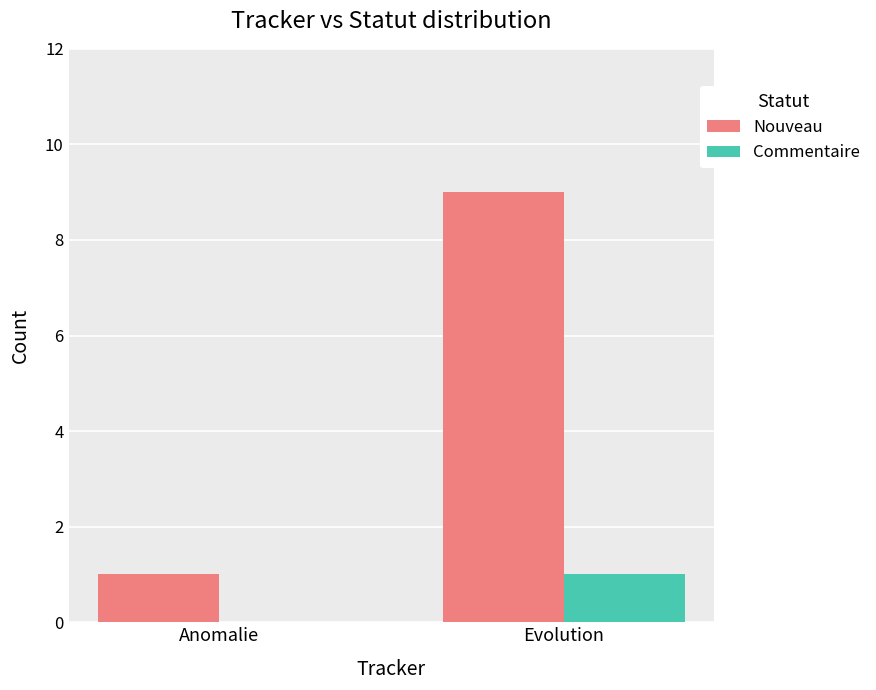

Are the bars grouped side by side (vs. stacked)?

Yes